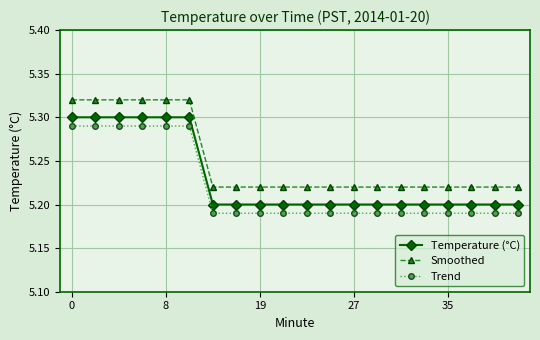

What is the sum of all Trend values?

104.4